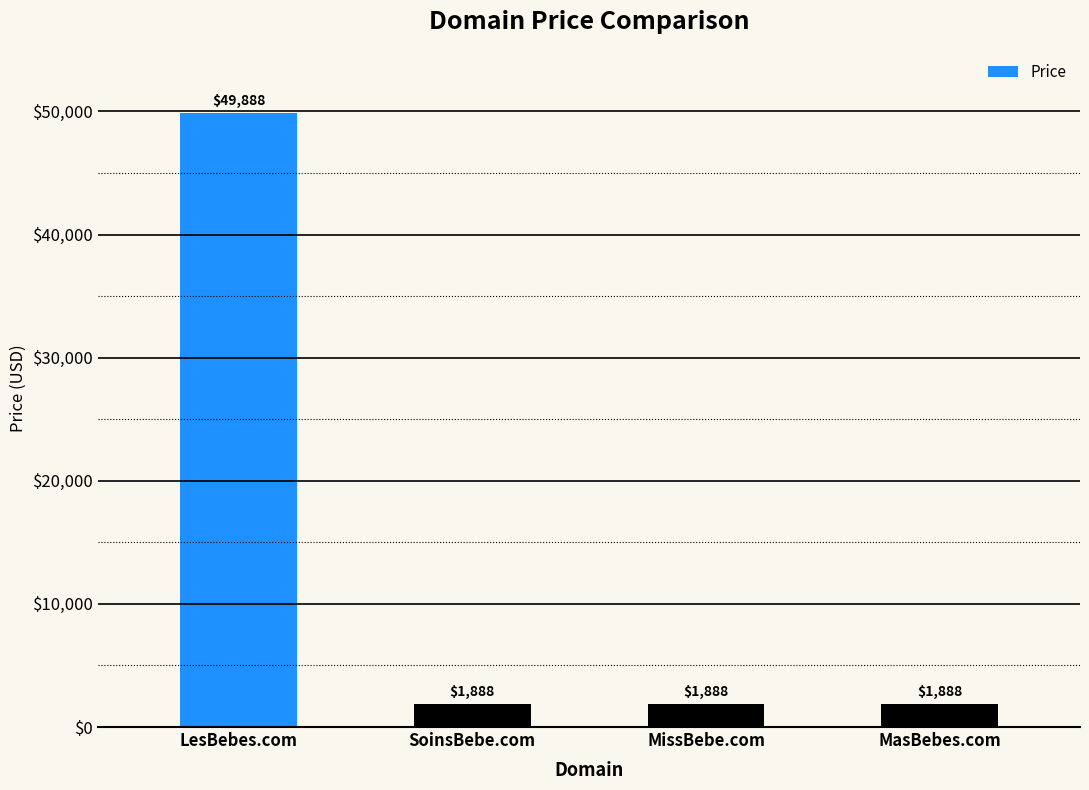

How many bars are there in total?

4